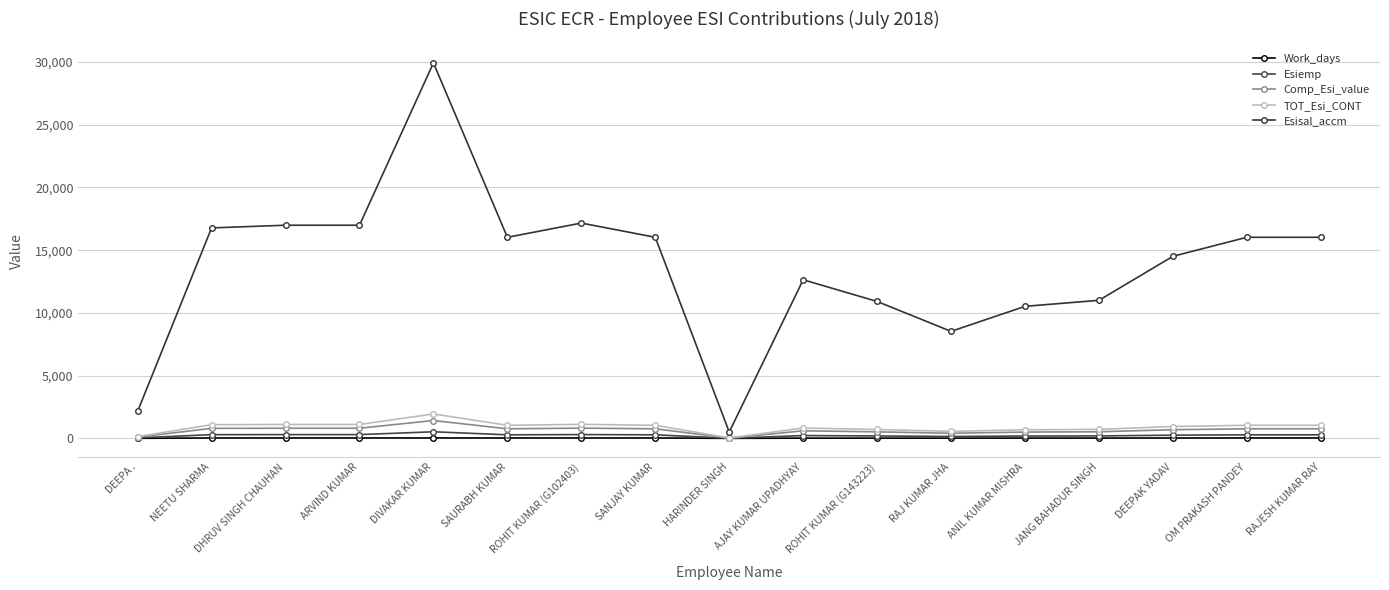

Is the value of Esiemp at ROHIT KUMAR (G102403) greater than the value of Work_days at HARINDER SINGH?

Yes